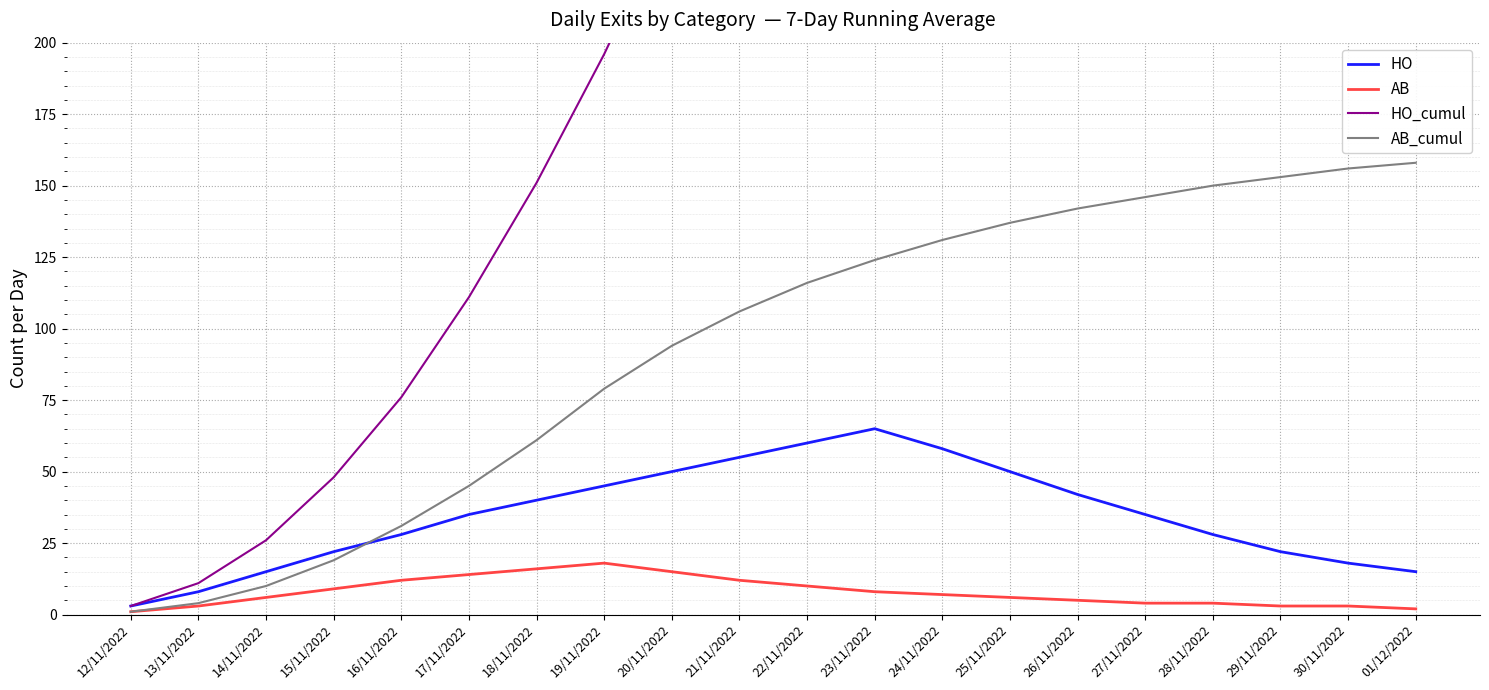

How many categories are shown in the chart?

20